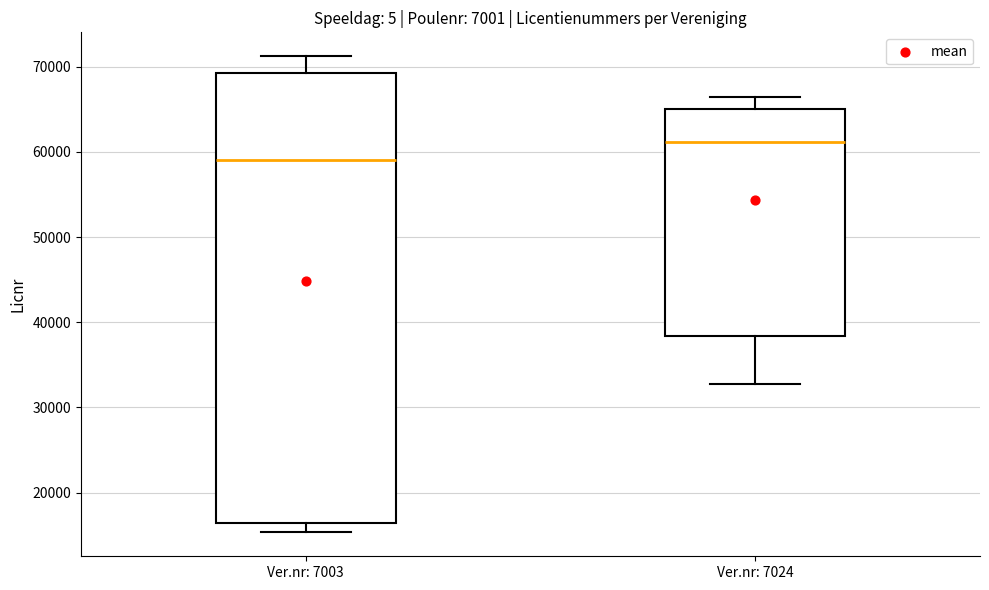

Which box has the highest median line?

Ver.nr: 7024